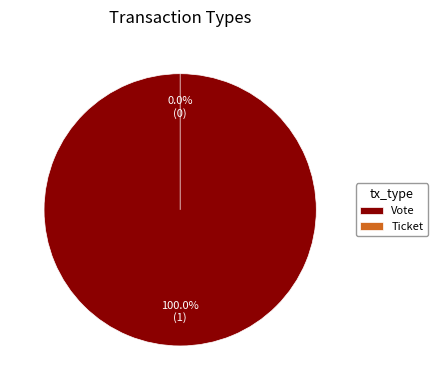

Which slice is the largest?

Vote